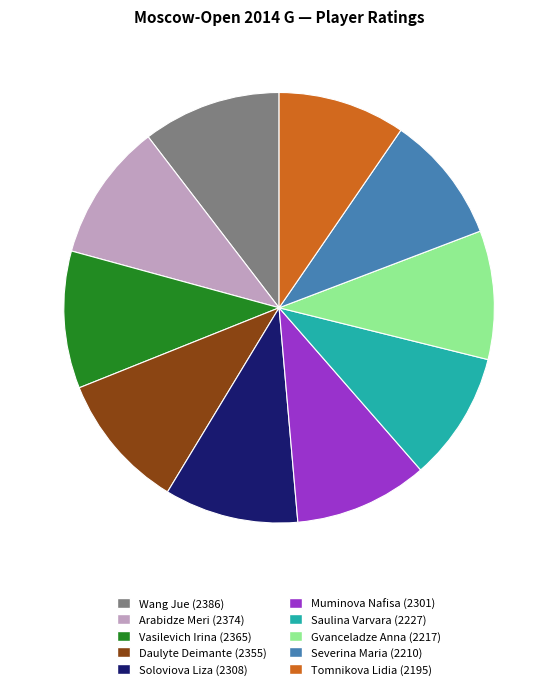

Approximately how many times larger is the value at Wang Jue (2386) compared to Gvanceladze Anna (2217)?

1.1